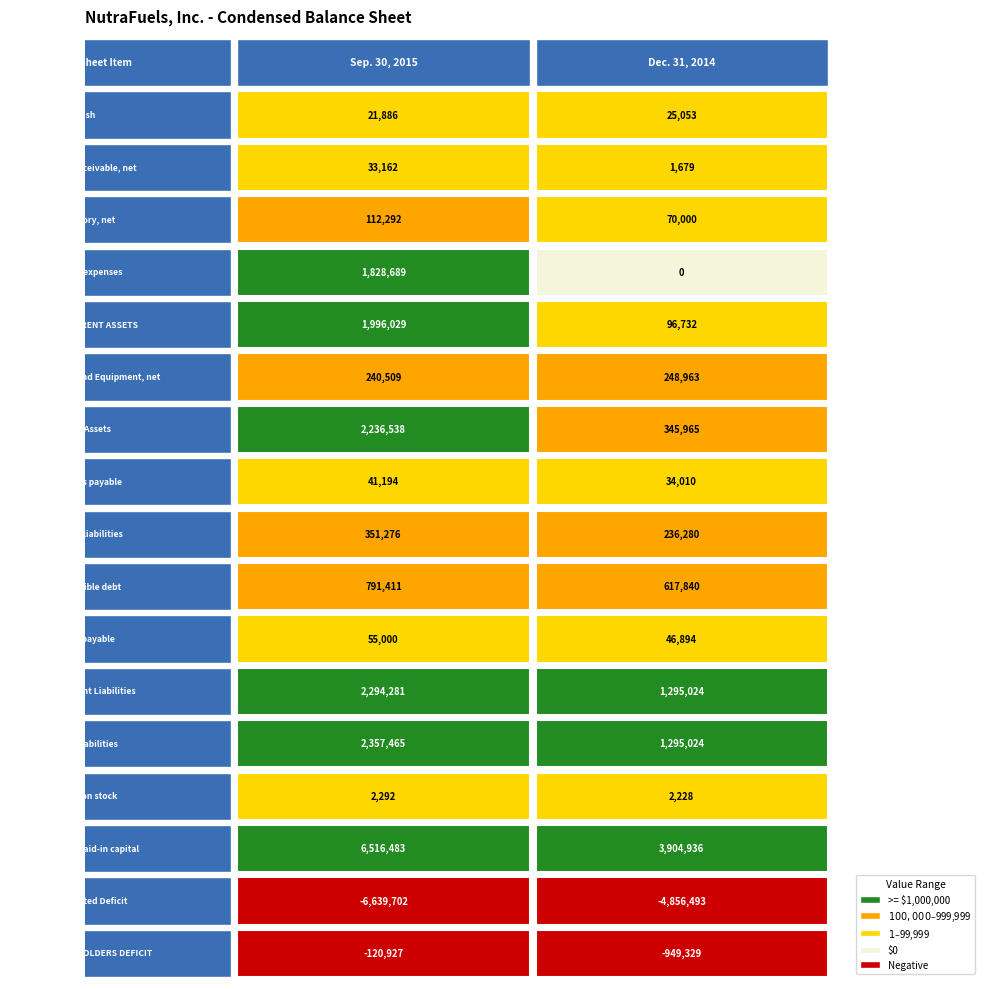

Reading left to right, extract all data points from this chart.

Sep. 30, 2015: Cash=21886	Accounts receivable, net=33162	Inventory, net=112292	Prepaid expenses=1828689	TOTAL CURRENT ASSETS=1996029	Property, Plant and Equipment, net=240509	Total Assets=2236538	Accounts payable=41194	Accrued liabilities=351276	Convertible debt=791411	Notes payable=55000	Total Current Liabilities=2294281	Total Liabilities=2357465	Common stock=2292	Additional paid-in capital=6516483	Accumulated Deficit=-6639702	TOTAL SHAREHOLDERS DEFICIT=-120927
Dec. 31, 2014: Cash=25053	Accounts receivable, net=1679	Inventory, net=70000	Prepaid expenses=0	TOTAL CURRENT ASSETS=96732	Property, Plant and Equipment, net=248963	Total Assets=345965	Accounts payable=34010	Accrued liabilities=236280	Convertible debt=617840	Notes payable=46894	Total Current Liabilities=1295024	Total Liabilities=1295024	Common stock=2228	Additional paid-in capital=3904936	Accumulated Deficit=-4856493	TOTAL SHAREHOLDERS DEFICIT=-949329